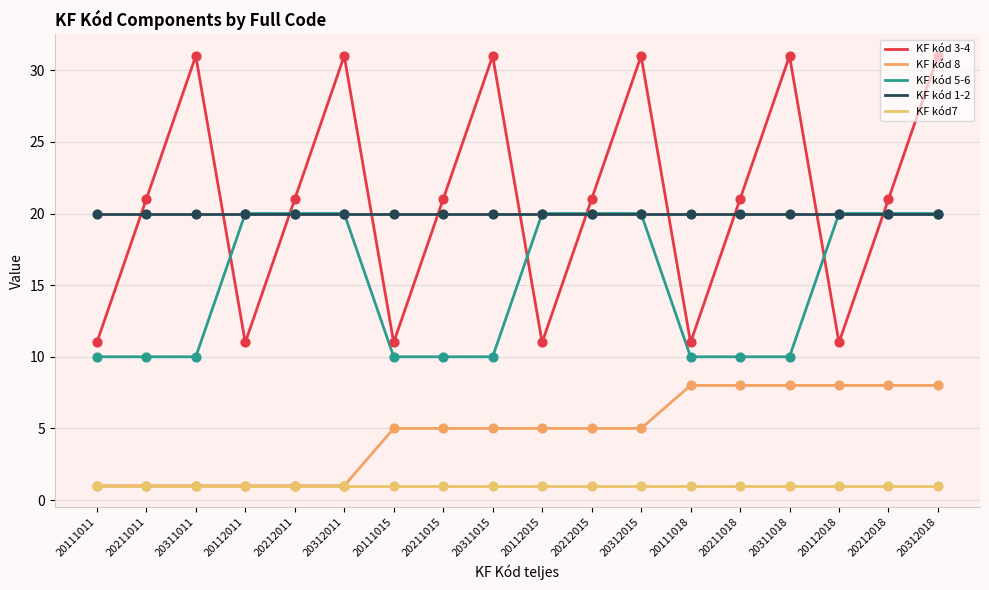

What is the total value across all series at 20311011?

63